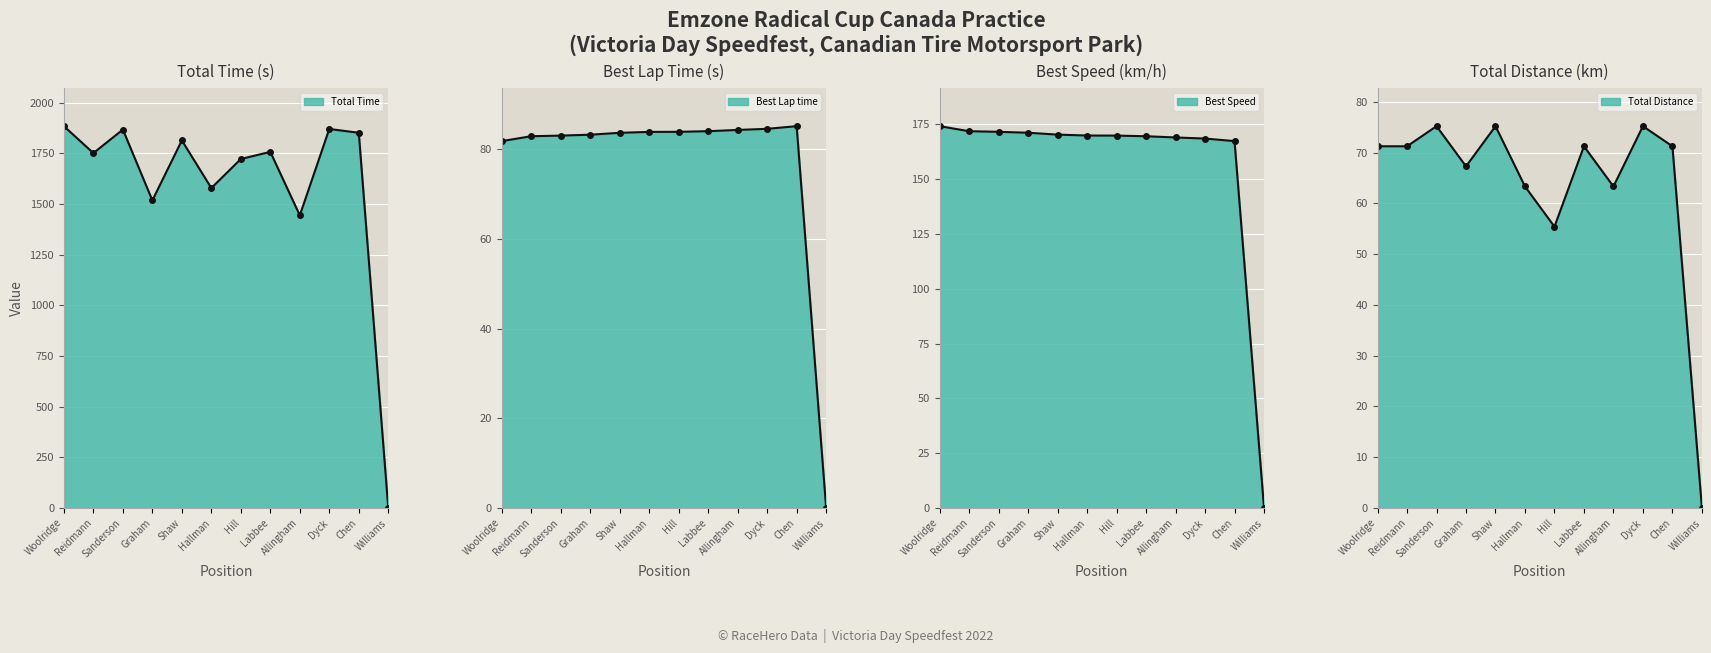

True or false: Total Laps has more than 1 interior local peaks.

True